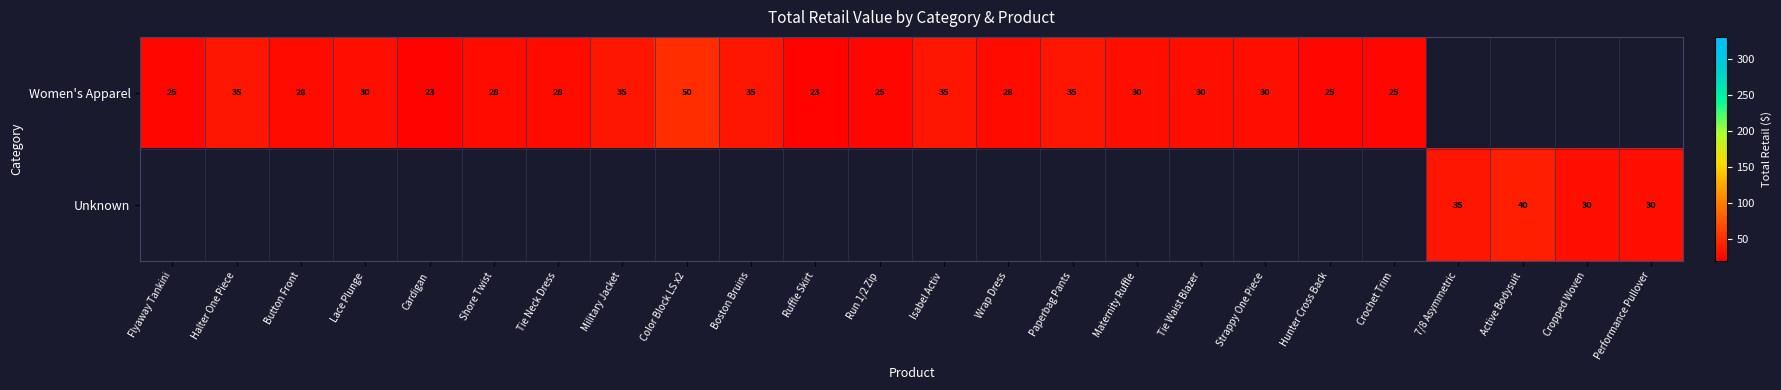

Which has a higher value, Wrap Dress or Paperbag Pants?

Paperbag Pants